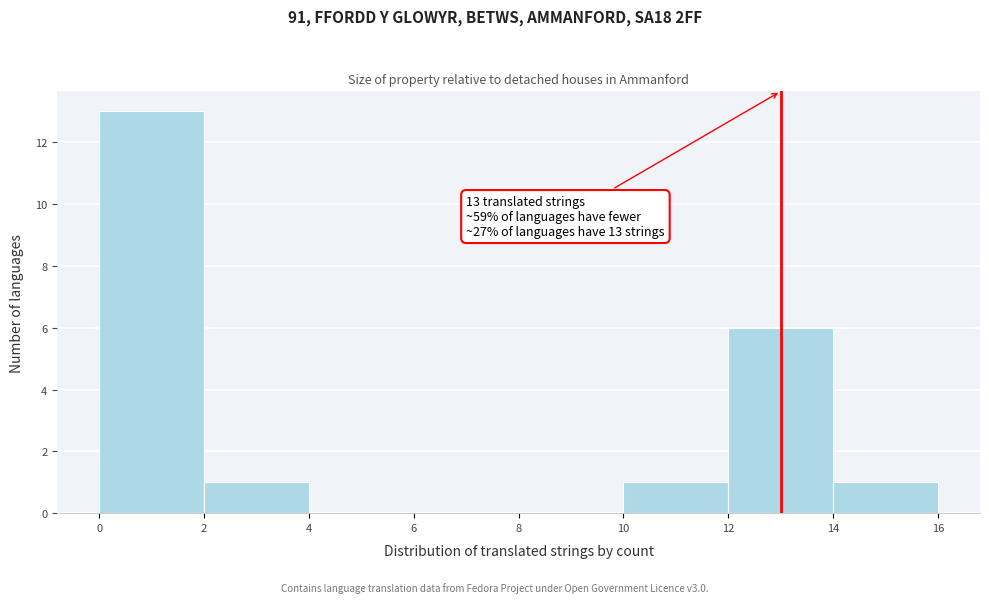

Which range on the x-axis has the tallest bar?

0 to 2